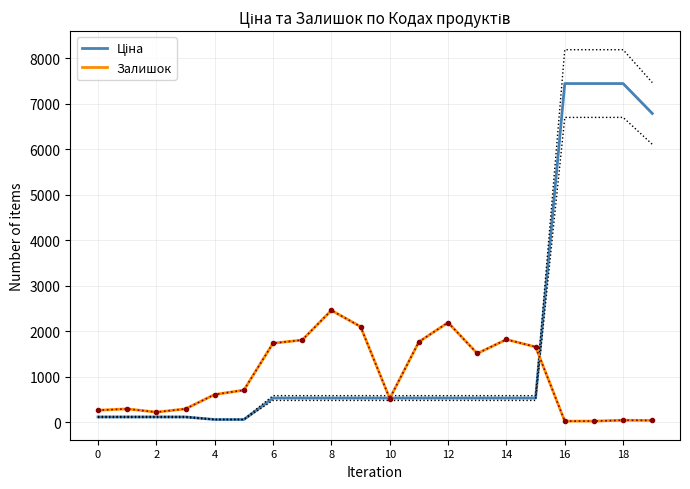

True or false: Ціна and Залишок cross at least once.

True